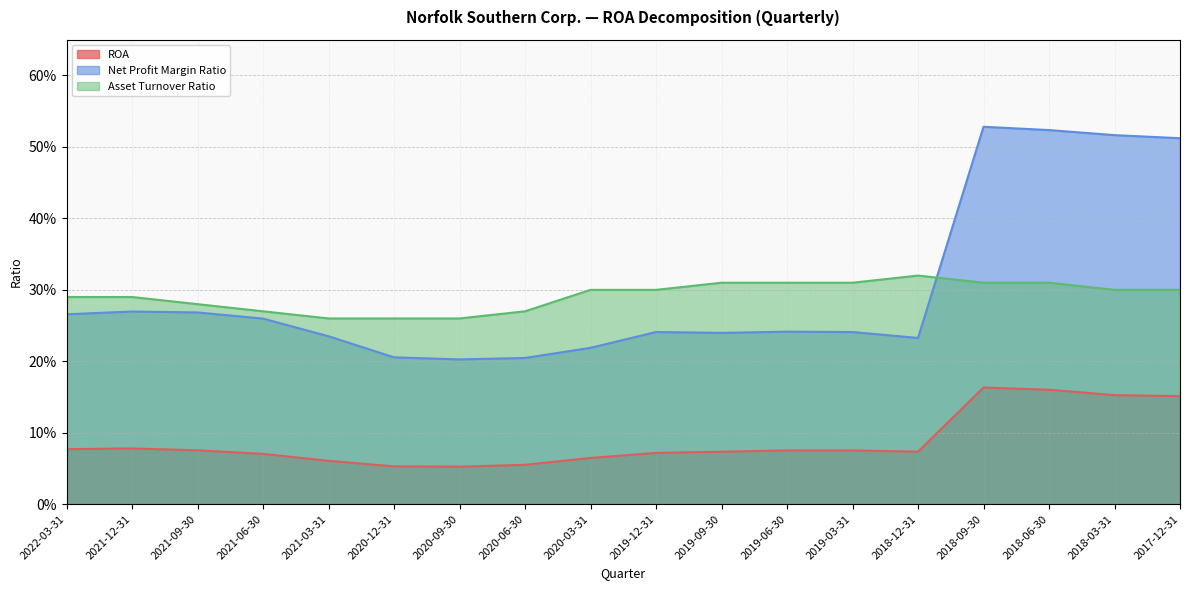

What position from the left is 2021-09-30?

3